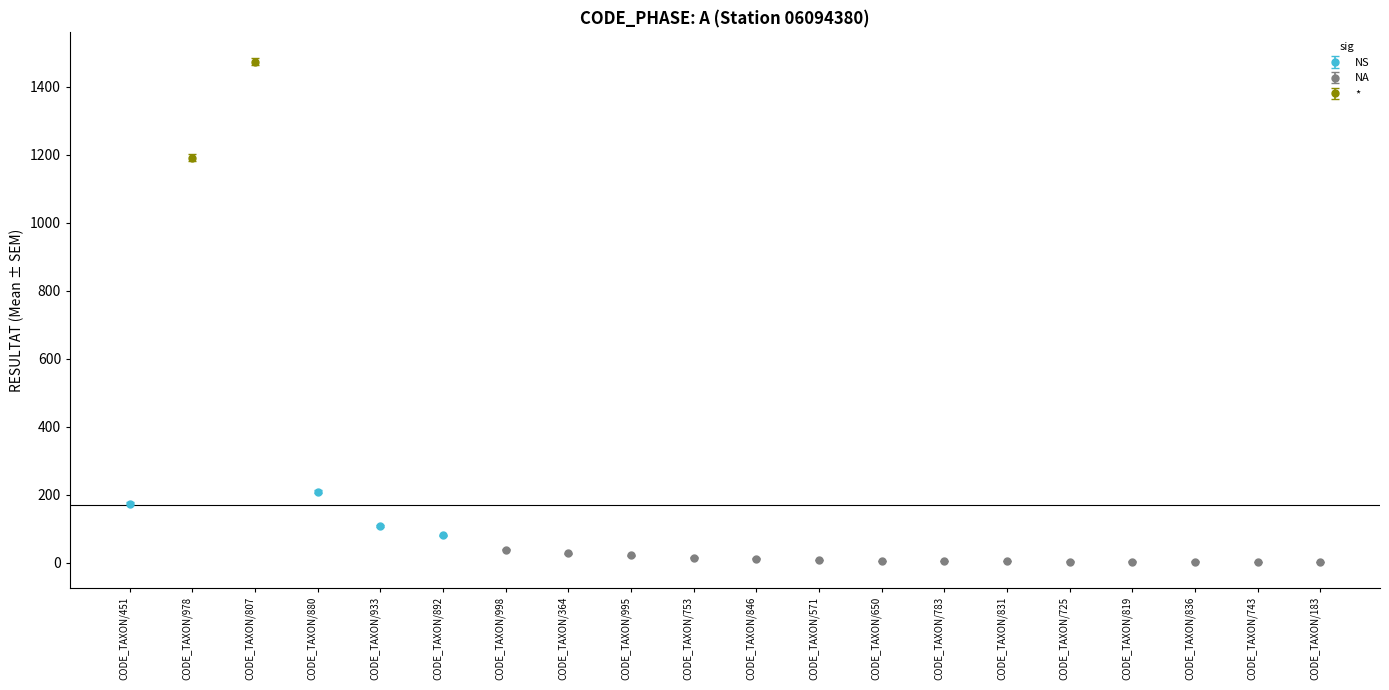

What is the minimum value shown in the chart?

1